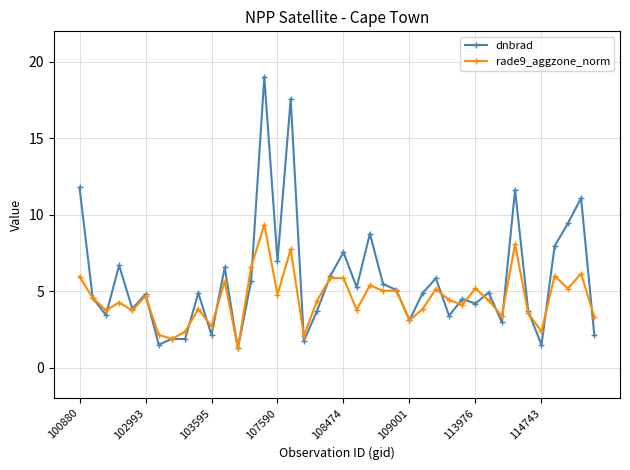

What is the difference between the second highest and second lowest values in the dnbrad series?

16.1